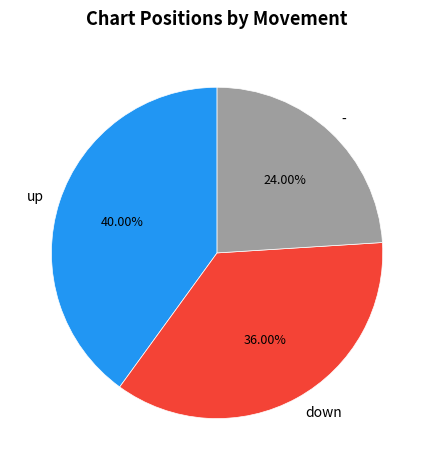

To the nearest percent, what is the combined percentage of down and up?

76%